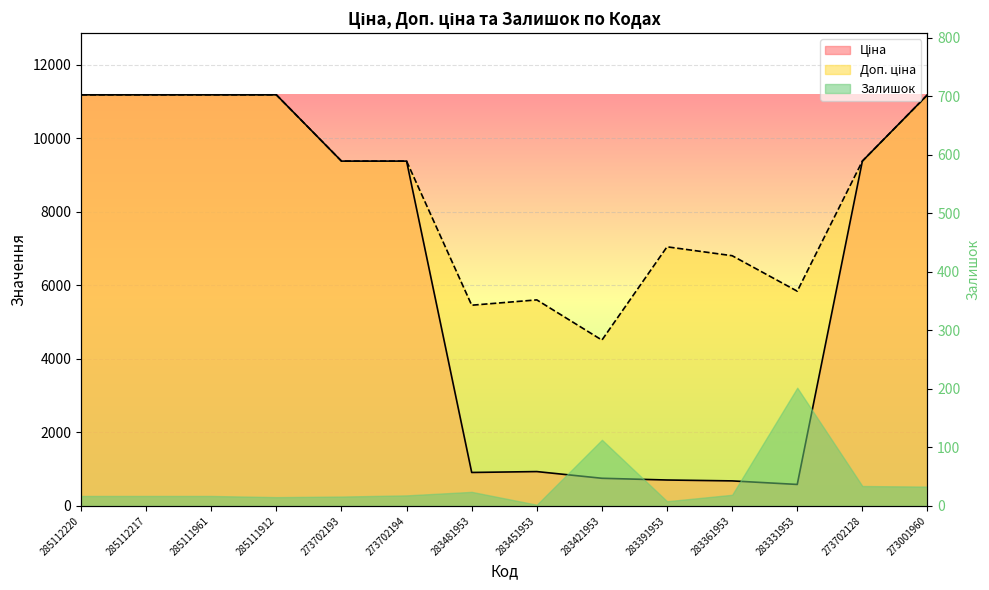

At which category is the sum across all series the highest?

285112220